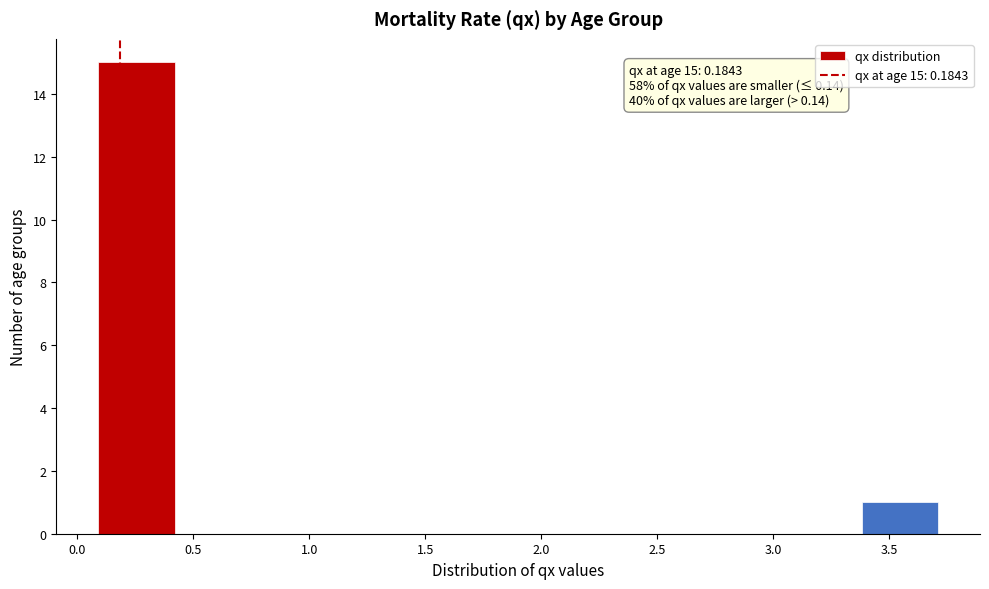

Over which range of the x-axis is the bar tallest?

0.10 to 0.40